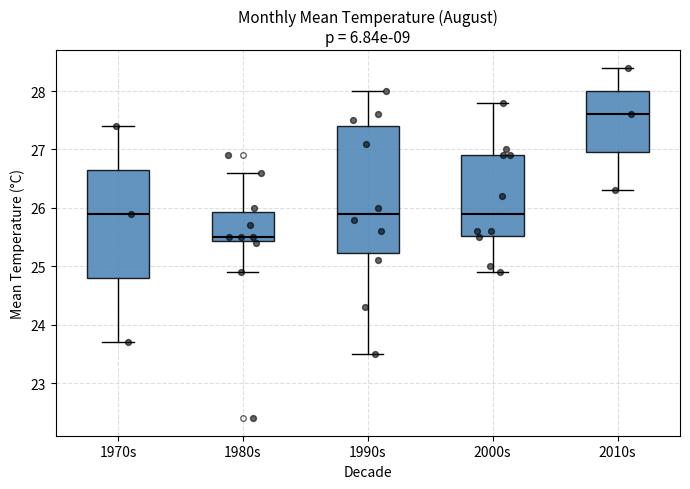

Which box's median line is the highest?

2010s